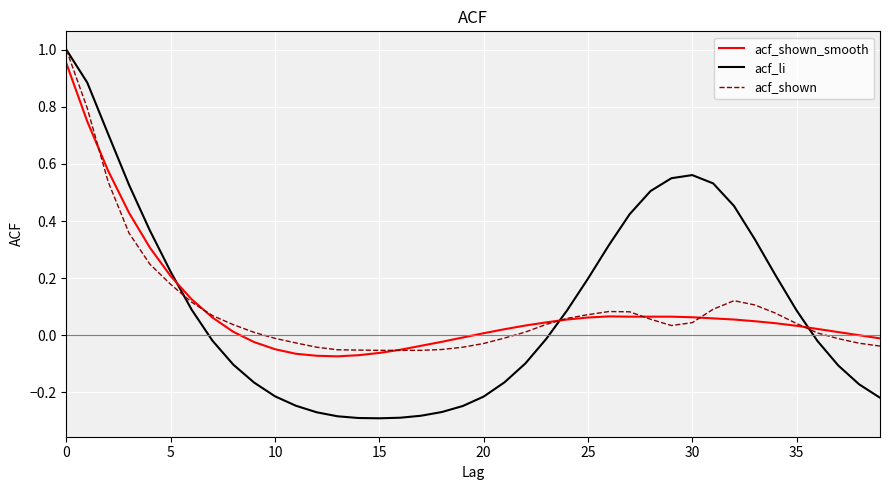

Which series has the widest spread of values?

acf_li